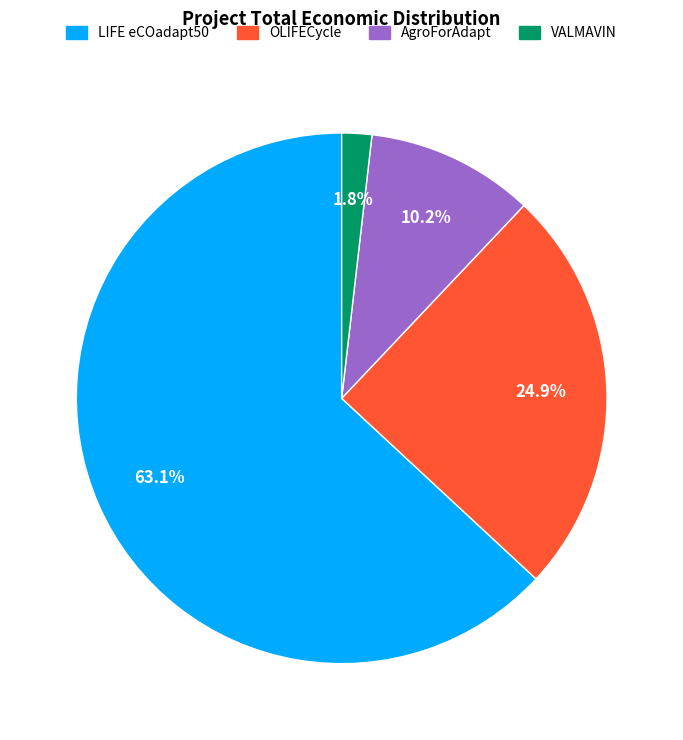

Rank the categories by value from lowest to highest.

VALMAVIN, AgroForAdapt, OLIFECycle, LIFE eCOadapt50